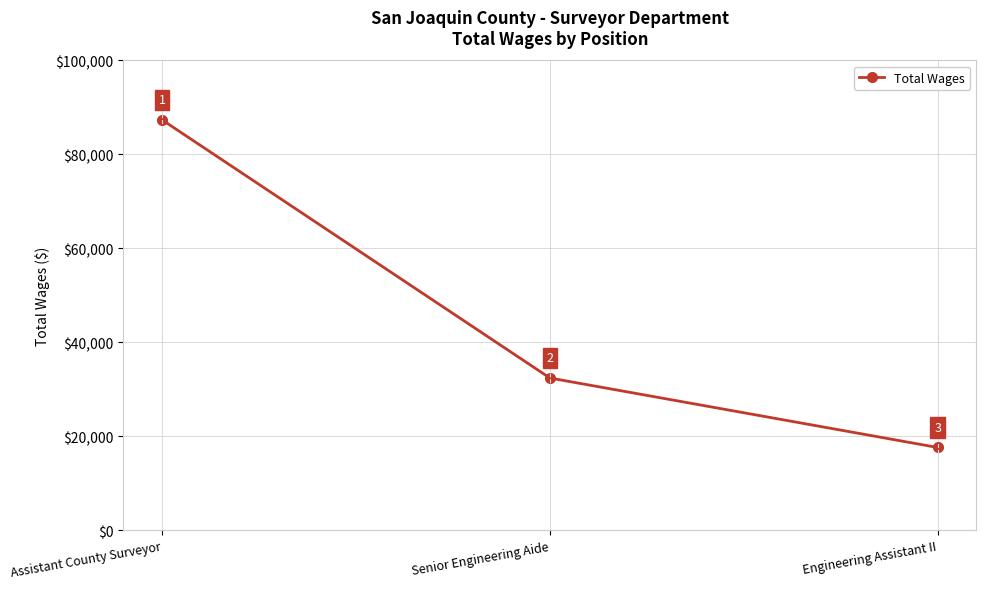

What is the greatest value displayed?

87333